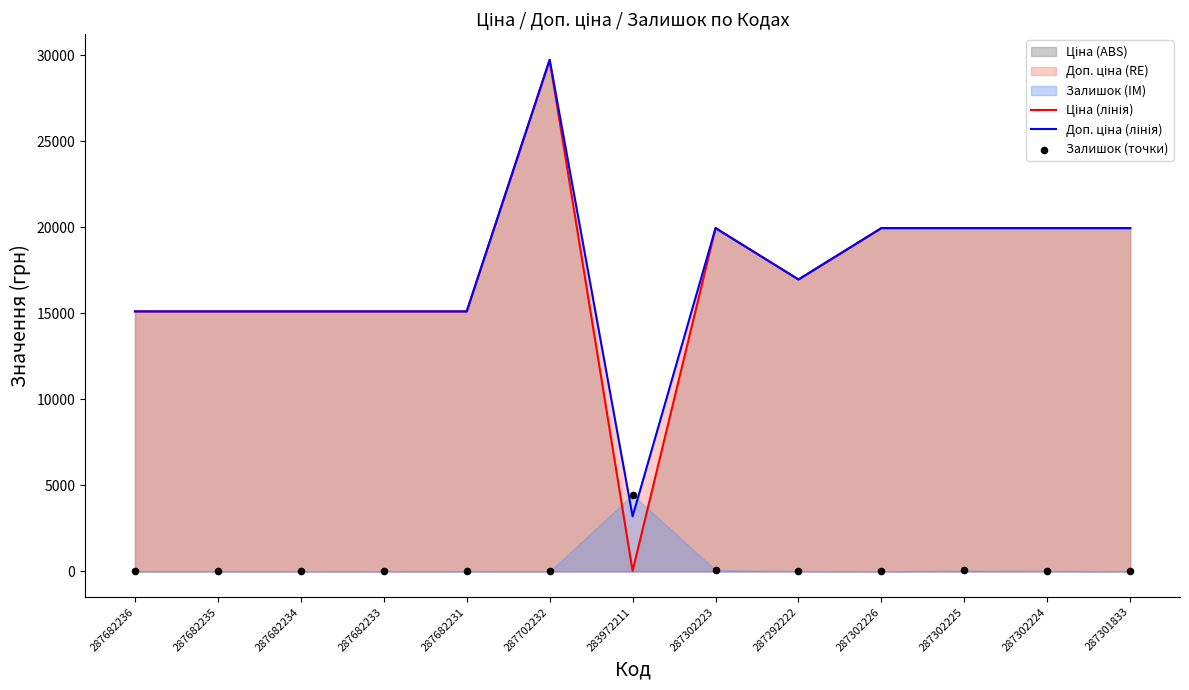

At which category is the sum across all series the highest?

287702232